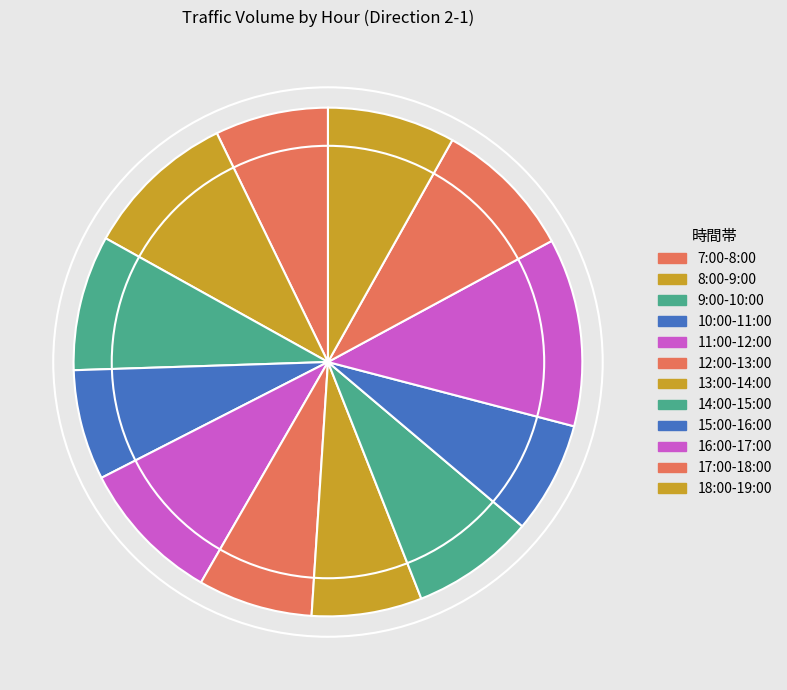

Approximately how many times larger is the value at 13:00-14:00 compared to 16:00-17:00?

0.6